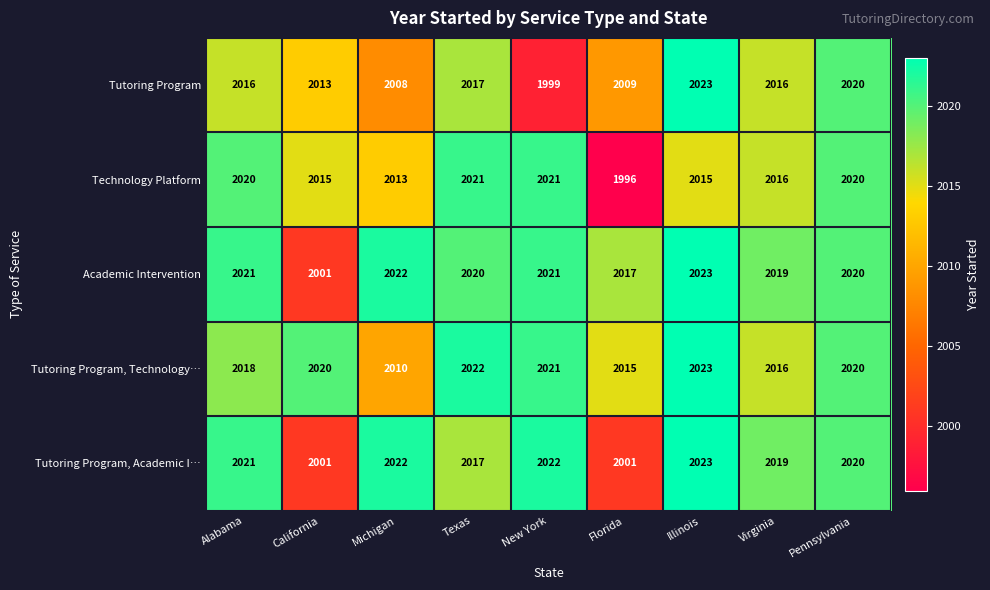

At which category does the chart reach its minimum across all series?

Florida